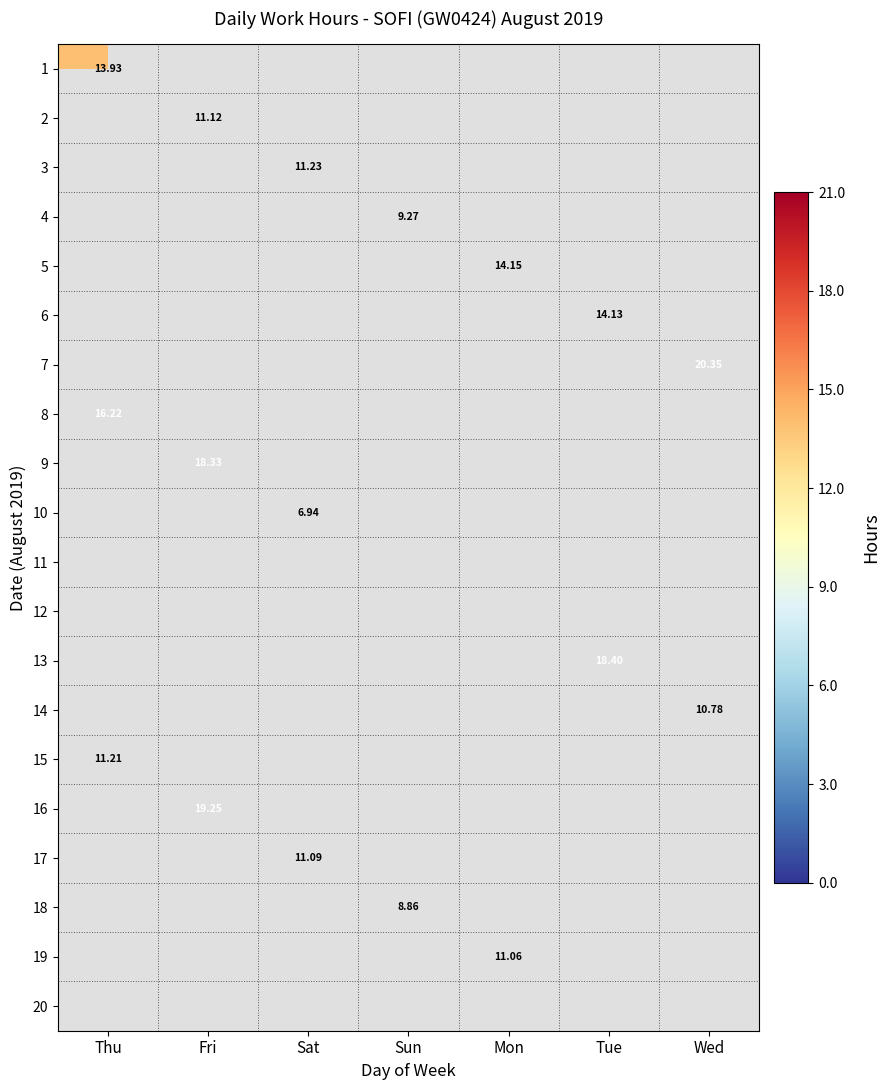

Count the number of data series in this chart.

20